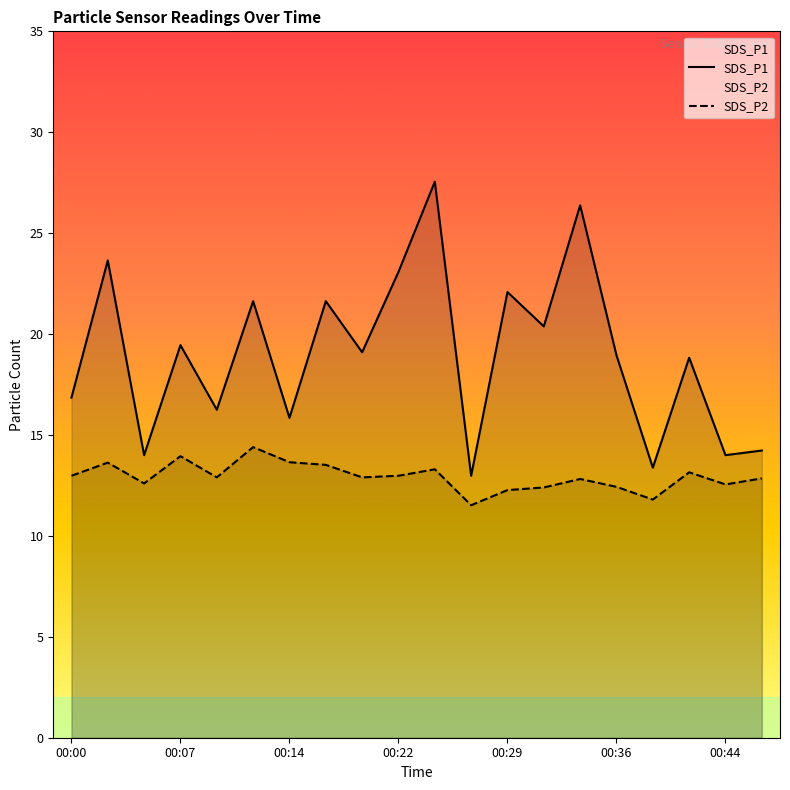

True or false: SDS_P1 and SDS_P2 cross at least once.

False